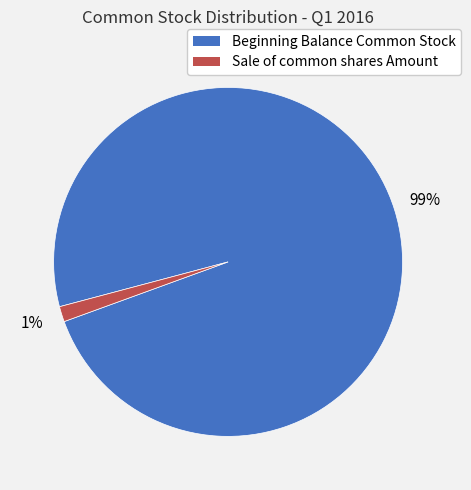

Which has a higher value, Beginning Balance Common Stock or Sale of common shares Amount?

Beginning Balance Common Stock